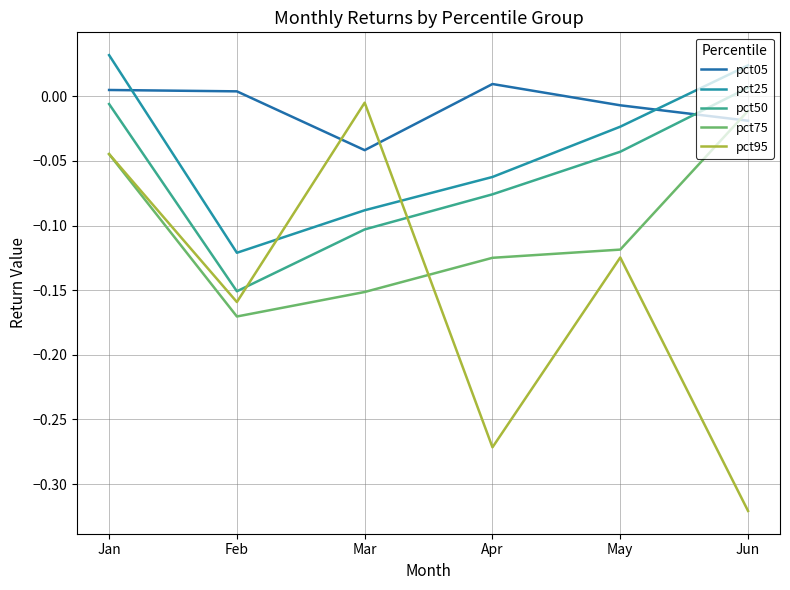

Which label corresponds to the smallest value in the chart?

Jun